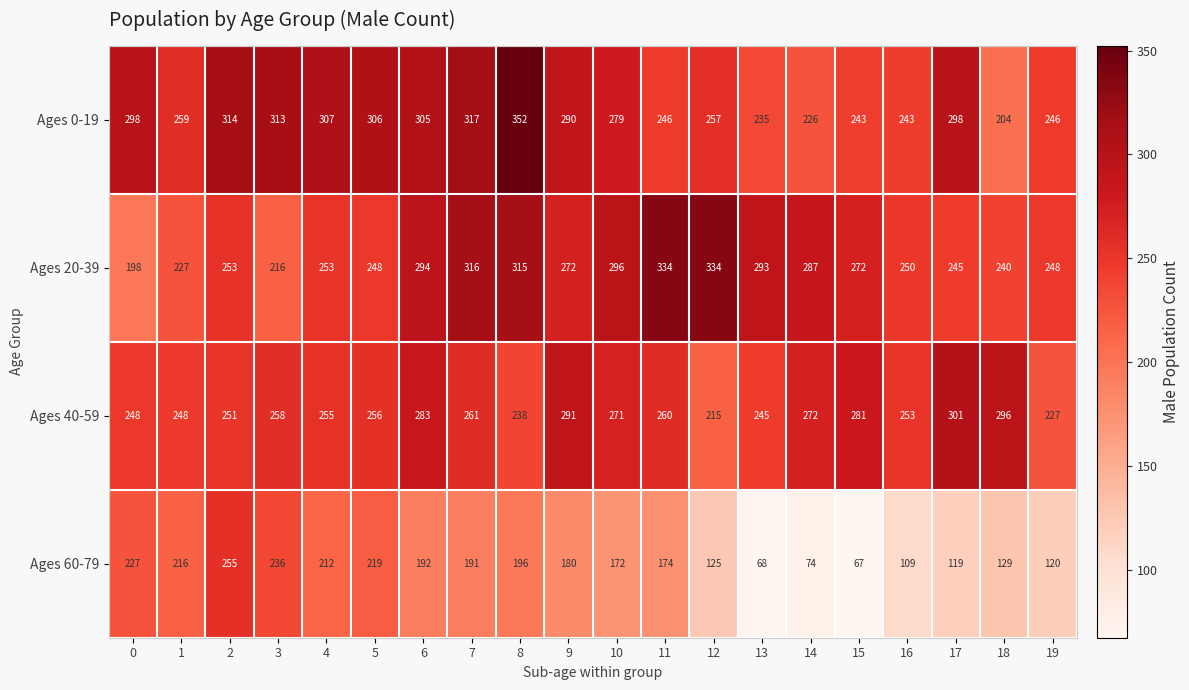

The Ages 0-19 series shows 314 at 2. True or false?

True